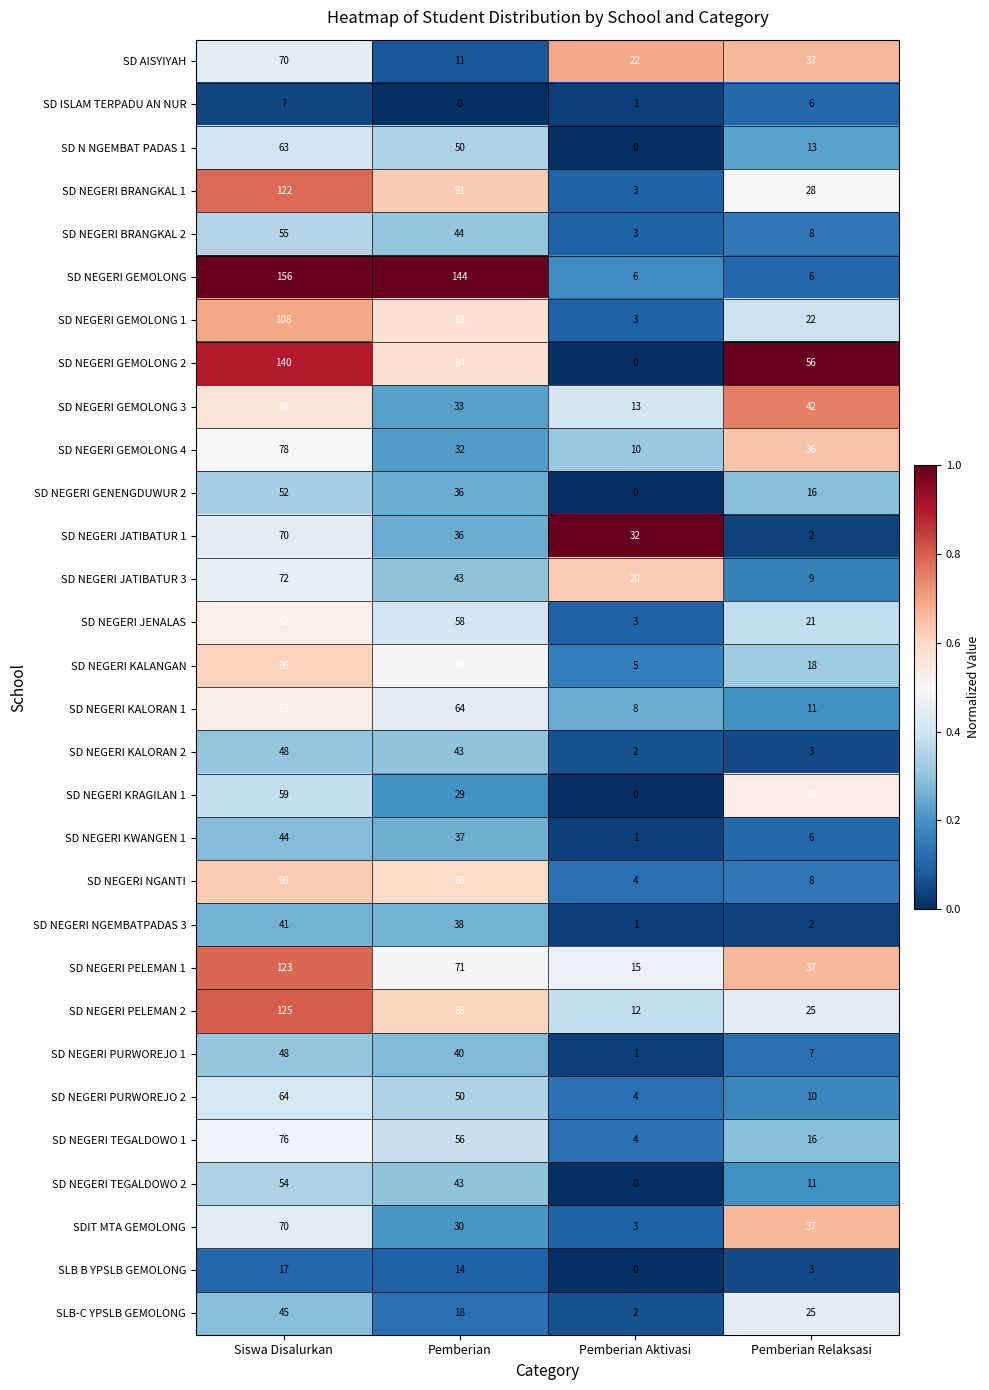

What is the lowest value of the SD NEGERI BRANGKAL 1 series?

3